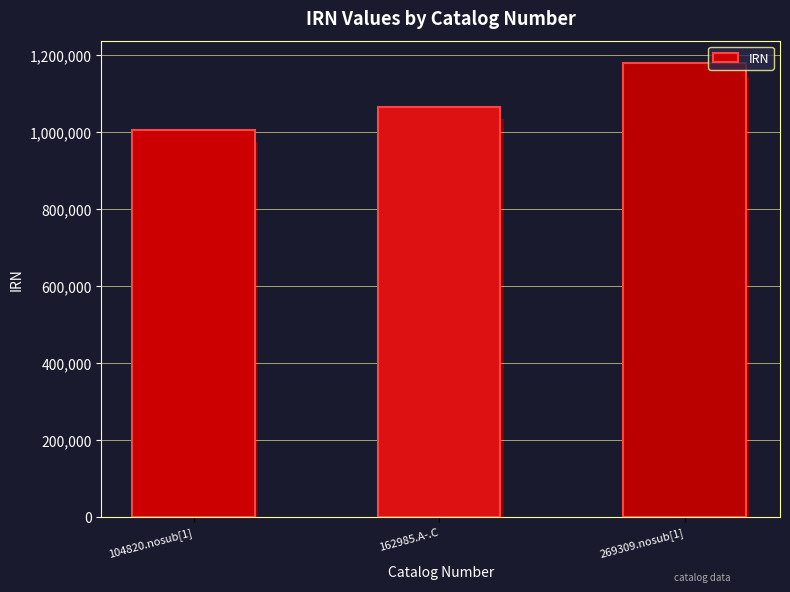

What is the value of the 3rd bar from the left?

1178386